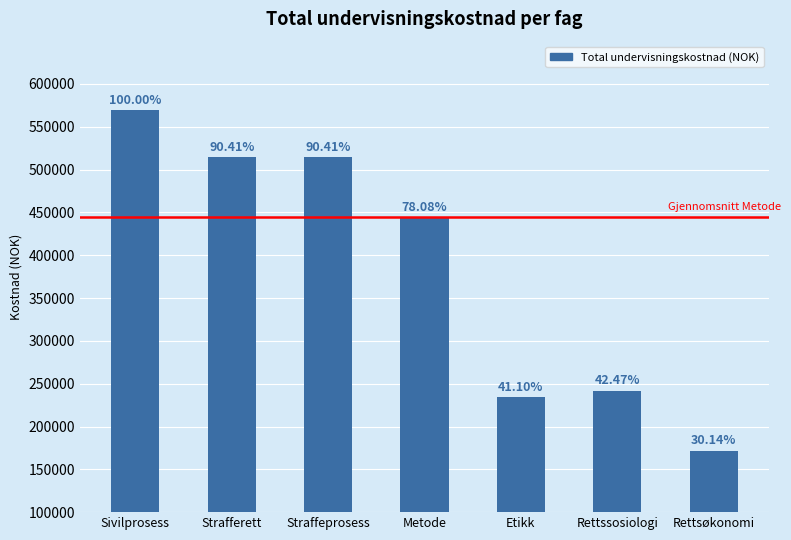

Which has a higher value, Strafferett or Rettssosiologi?

Strafferett